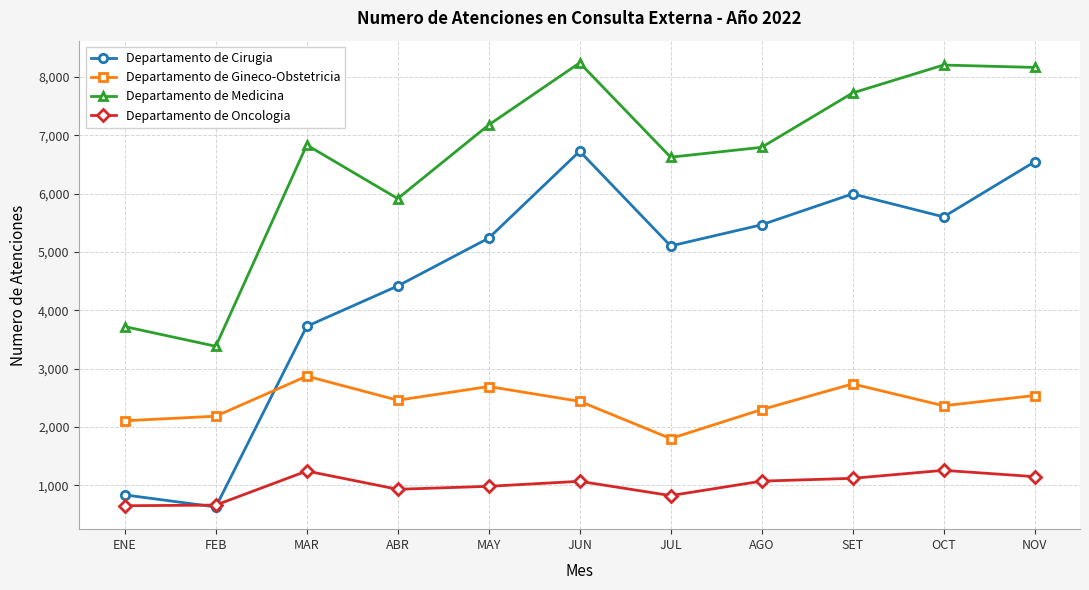

In Departamento de Gineco-Obstetricia, how many points are higher than both neighbors (excluding endpoints)?

3